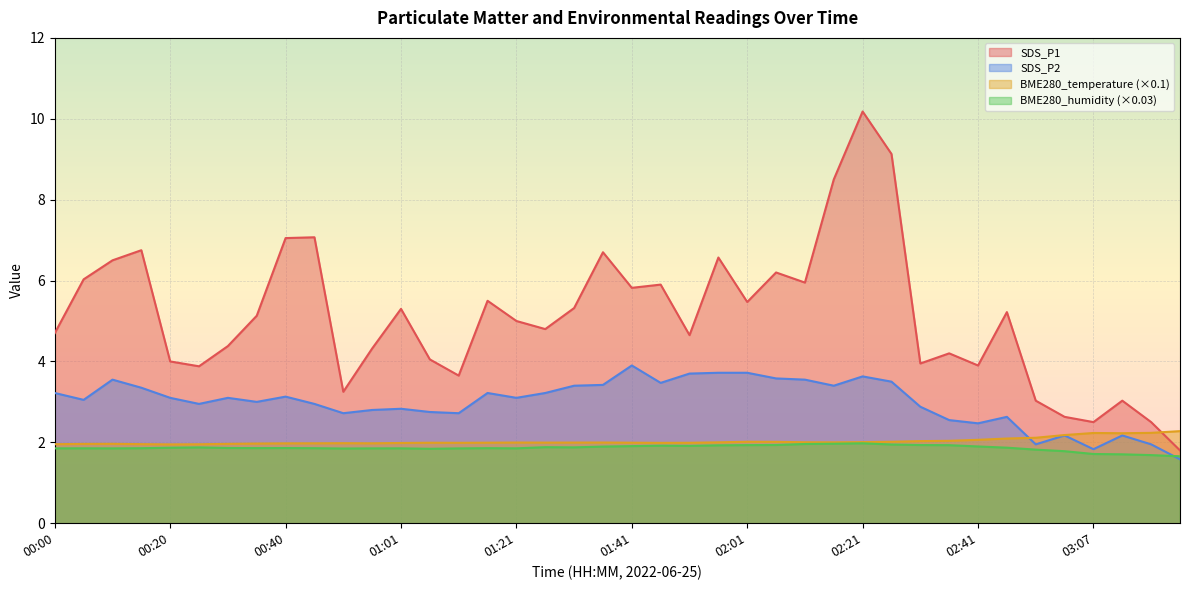

Is it true that SDS_P2 equals 0.5 at 02:36?

False